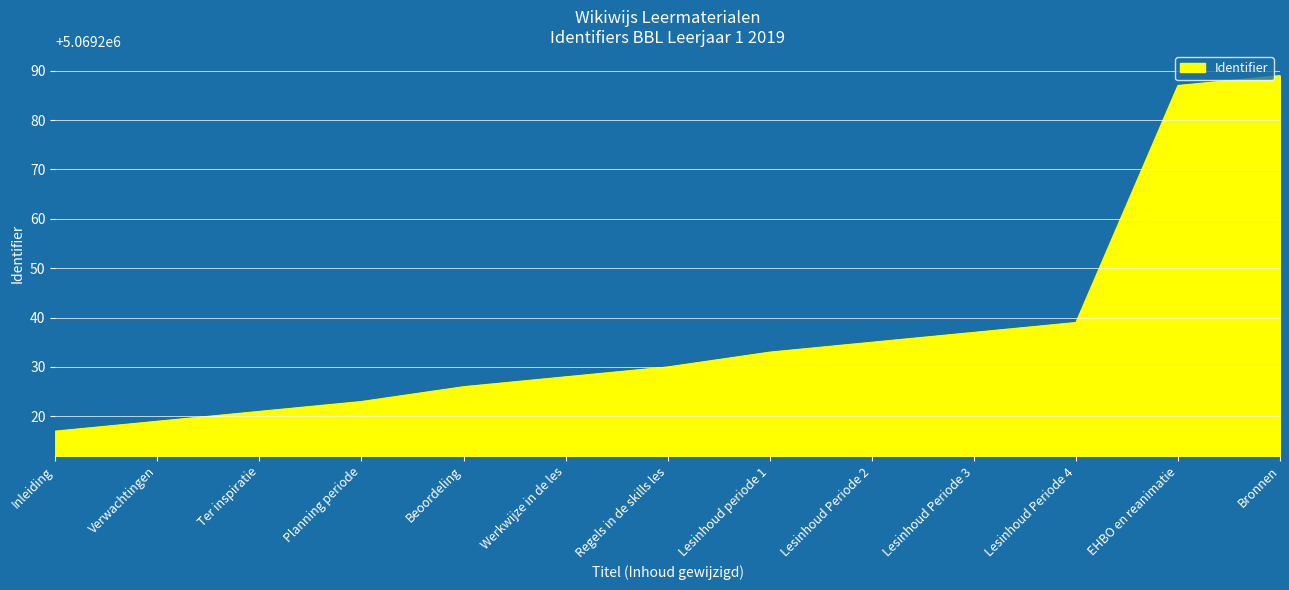

Between Verwachtingen and Bronnen, which is larger?

Bronnen